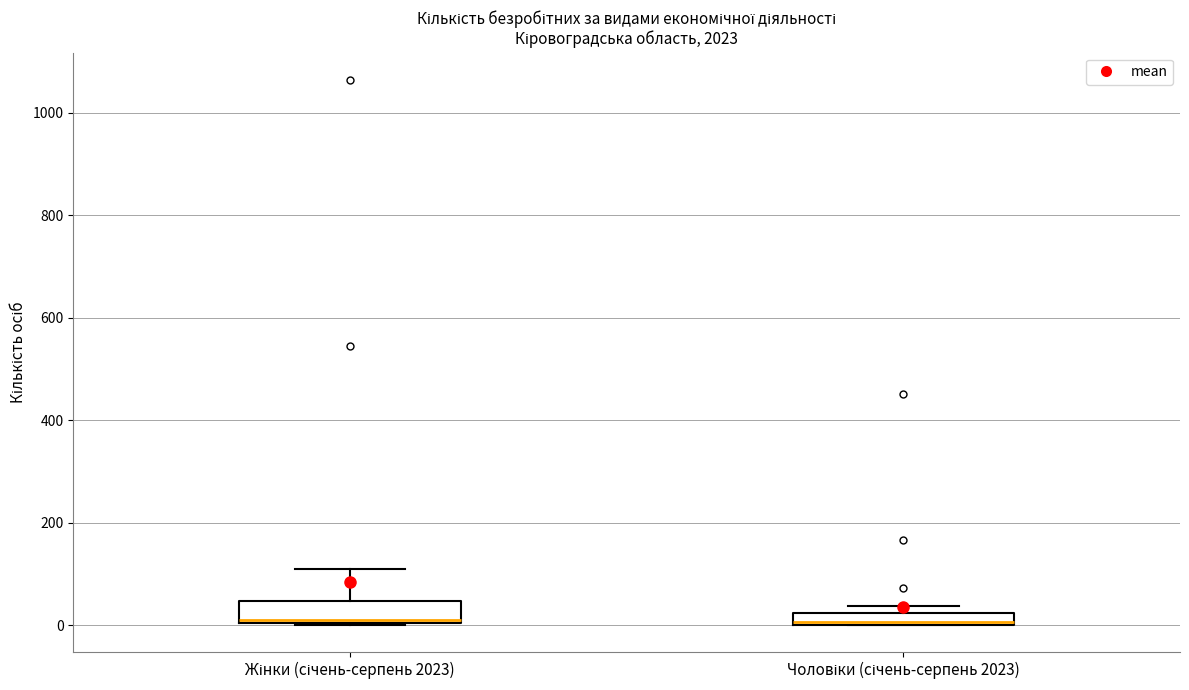

Which box is the tallest, from its lower edge to its upper edge?

Жінки (січень-серпень 2023)